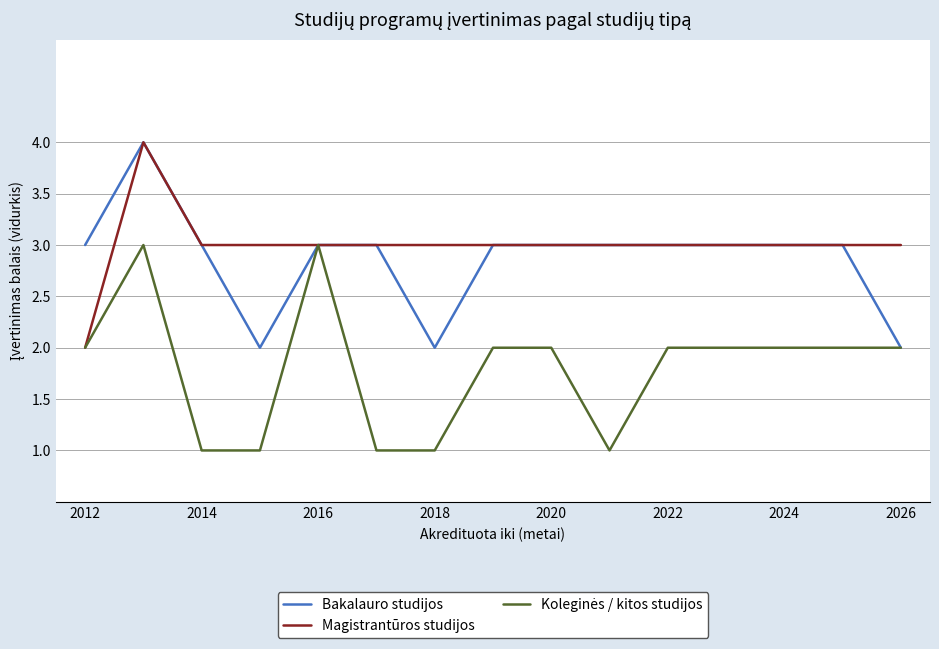

Does the chart have visible grid lines?

Yes